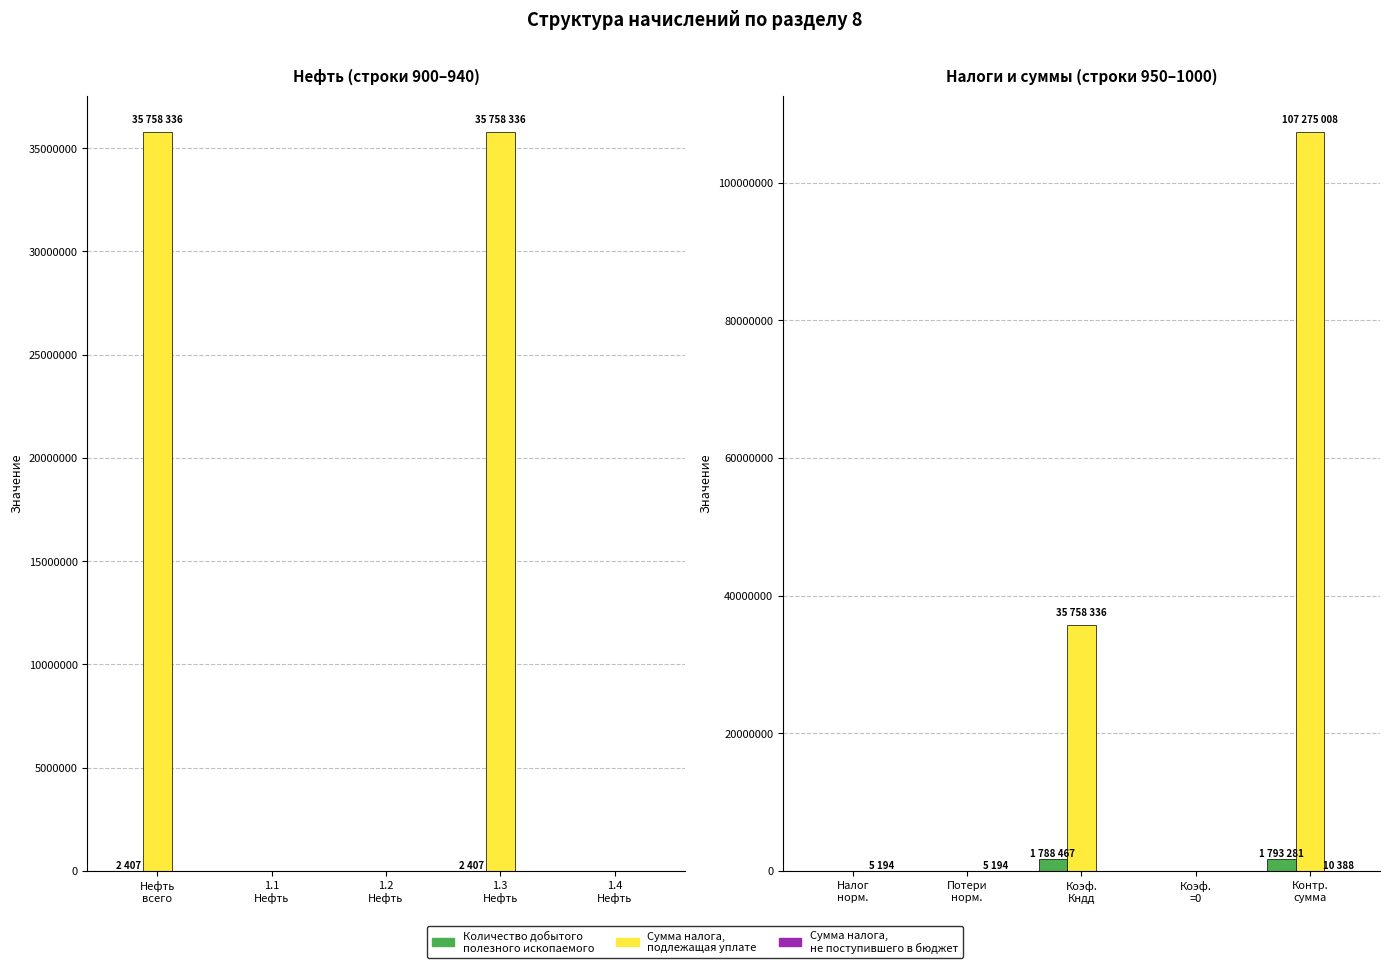

What is the average value of the Сумма налога, не поступившего в бюджет series?

4155